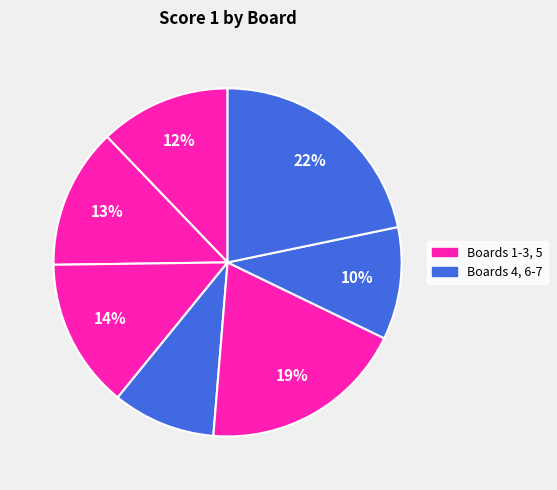

How many slices are in this pie chart?

7